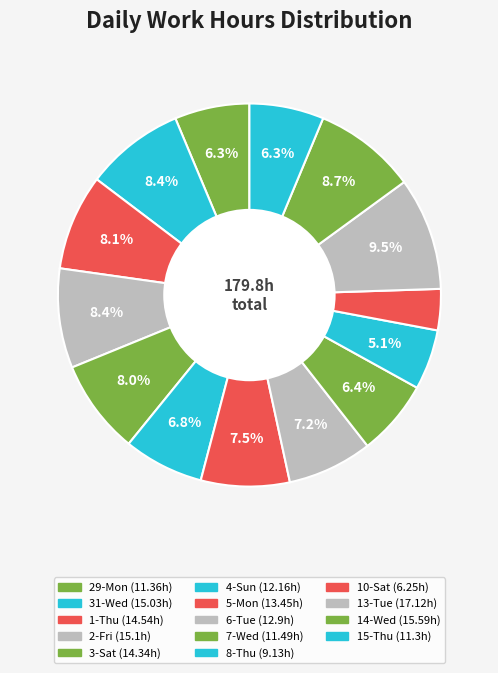

How many segments does this pie chart have?

14